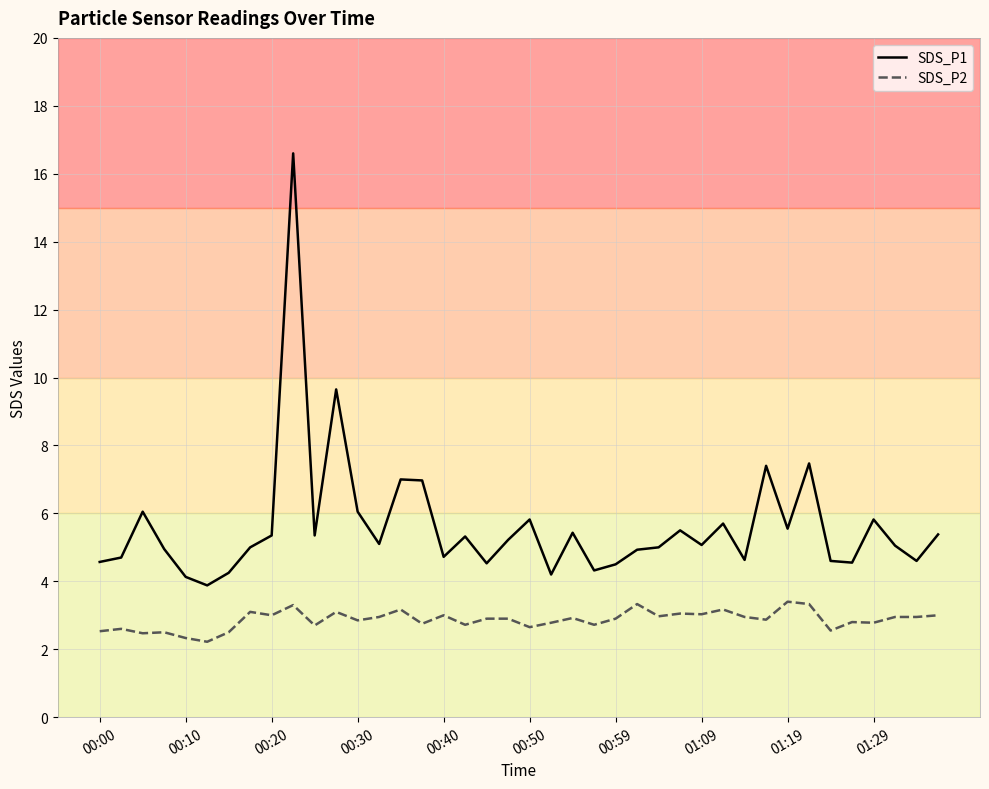

What is the difference between the maximum and minimum values in the SDS_P2 series?

1.2